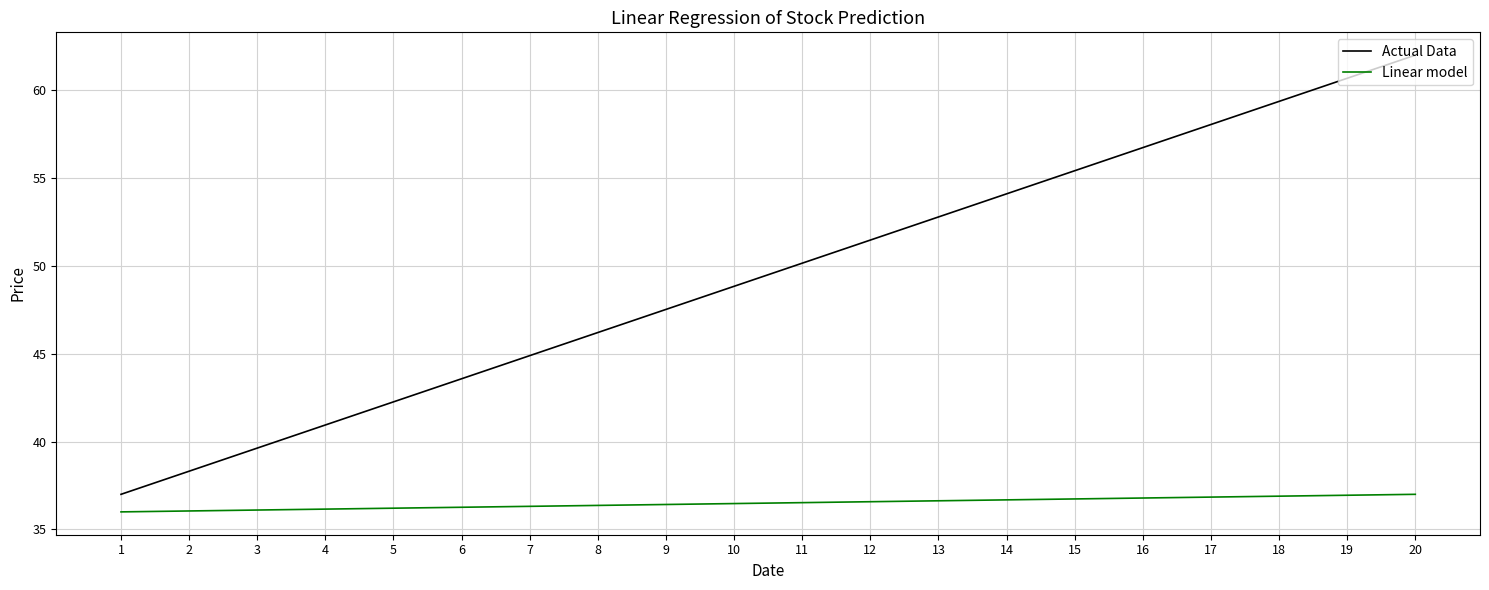

The value of Actual Data at 4 is 66.1. True or false?

False